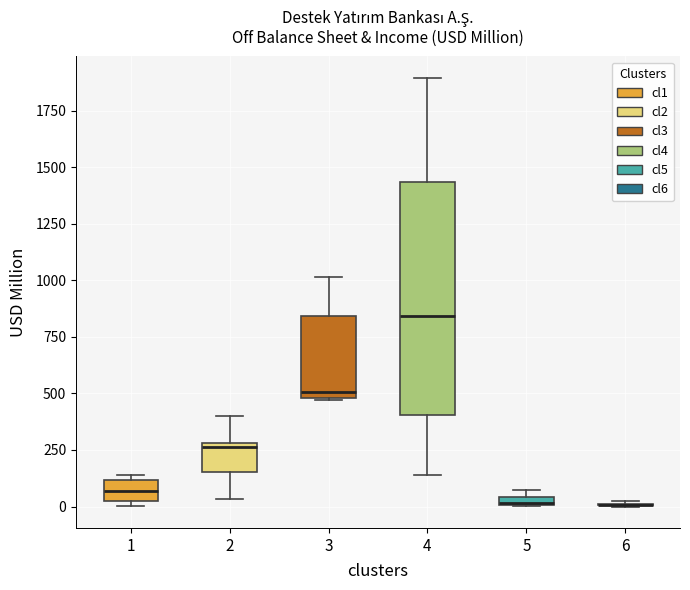

Where does the median line of the box at x = 1 sit on the y-axis? The values are not printed on the chart, so give them approximately, as read against the axis.

50